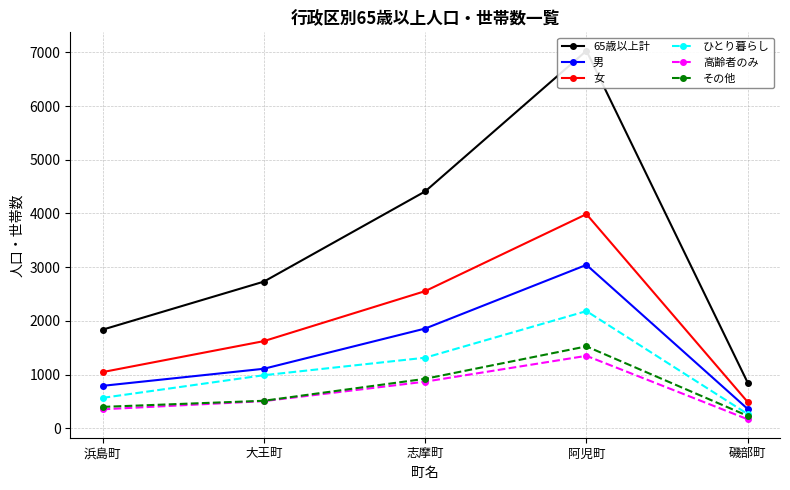

List the series in order of their peak value, lowest first.

高齢者のみ, その他, ひとり暮らし, 男, 女, 65歳以上計